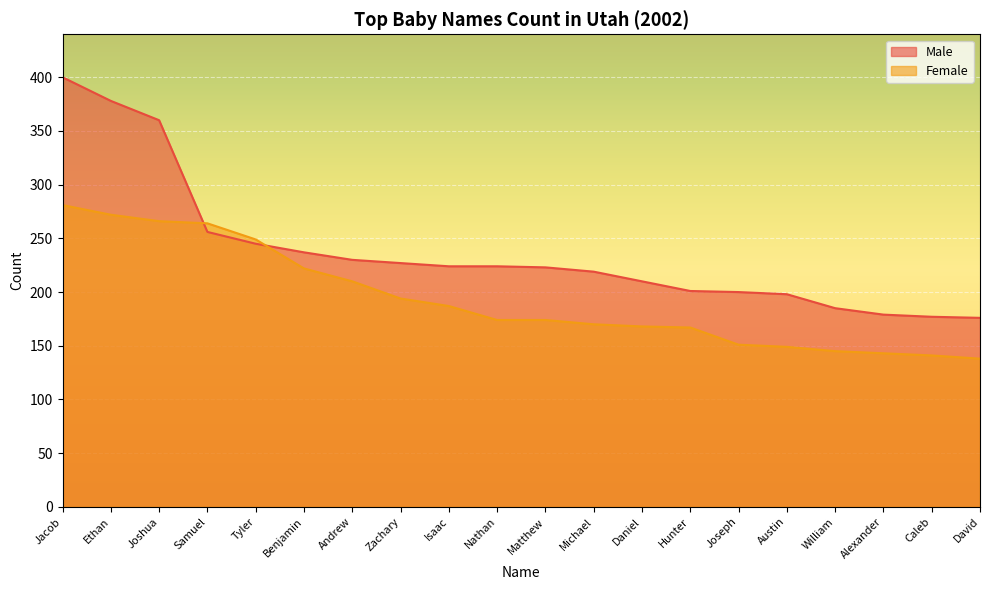

List the labels in order of Female value, smallest first.

David, Caleb, Alexander, William, Austin, Joseph, Hunter, Daniel, Michael, Nathan, Matthew, Isaac, Zachary, Andrew, Benjamin, Tyler, Samuel, Joshua, Ethan, Jacob